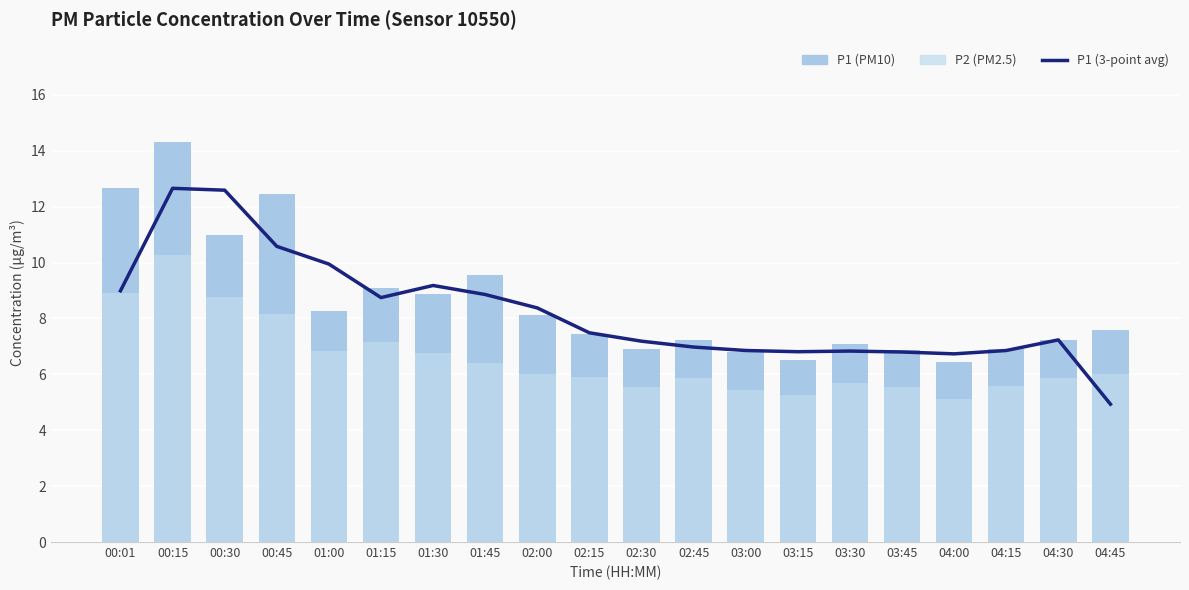

What is the approximate value of P1 (PM10) at 04:30?

7.2